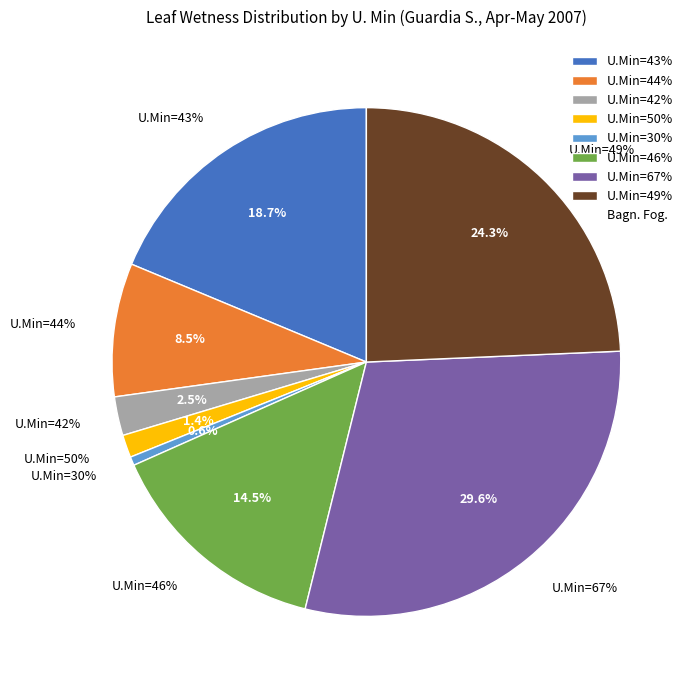

To the nearest percent, what percentage of the pie is 44?

8%